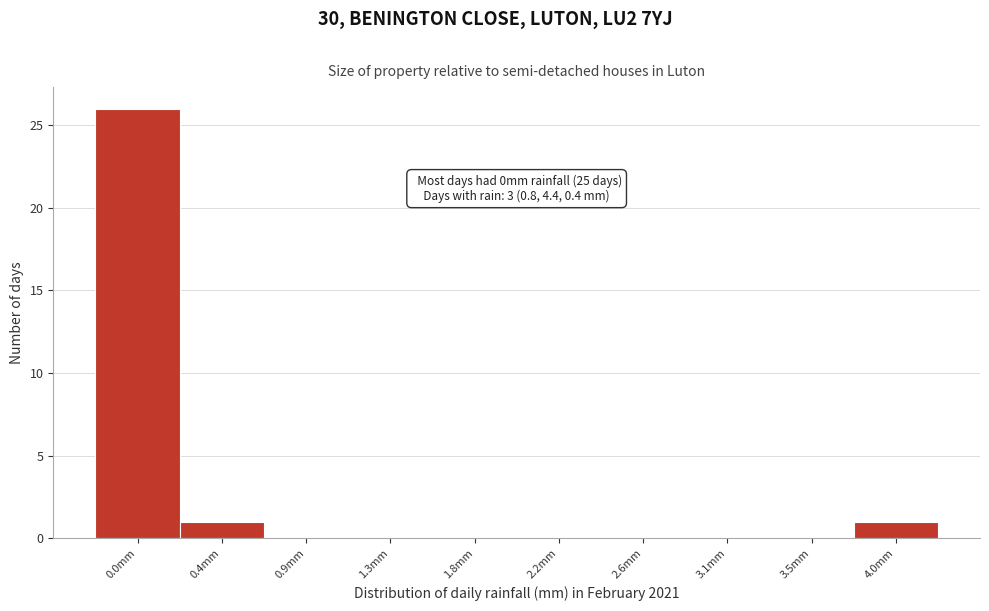

Reading left to right, extract all data points from this chart.

0.0mm=26	0.4mm=1	0.9mm=0	1.3mm=0	1.8mm=0	2.2mm=0	2.6mm=0	3.1mm=0	3.5mm=0	4.0mm=1